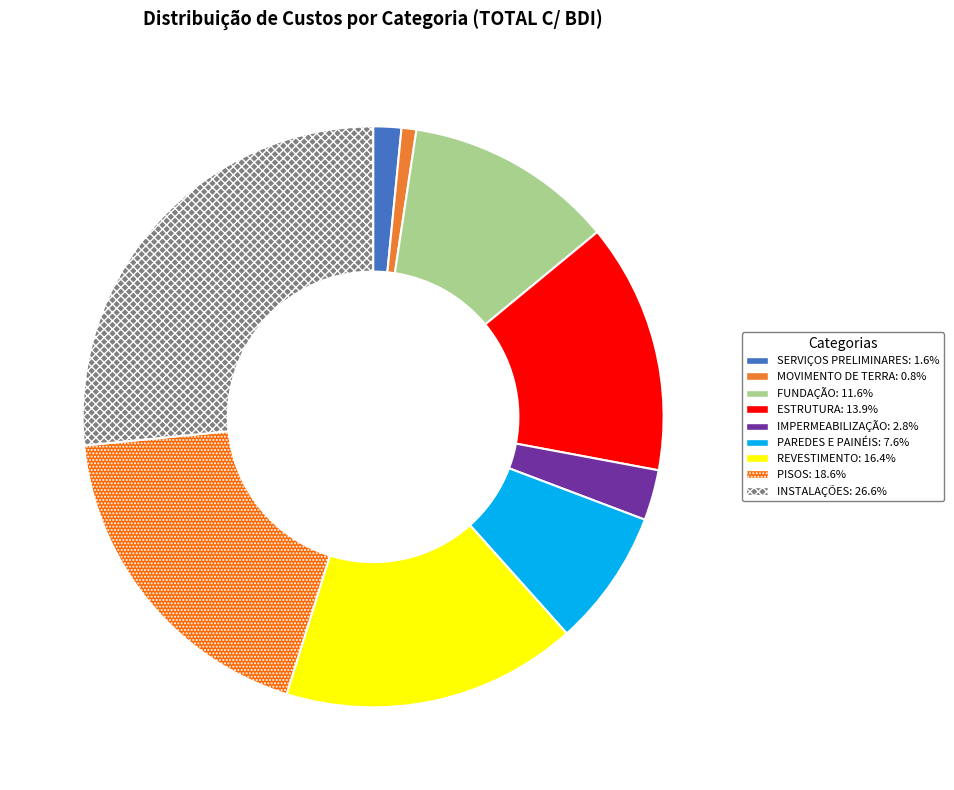

How many slices are in this pie chart?

9